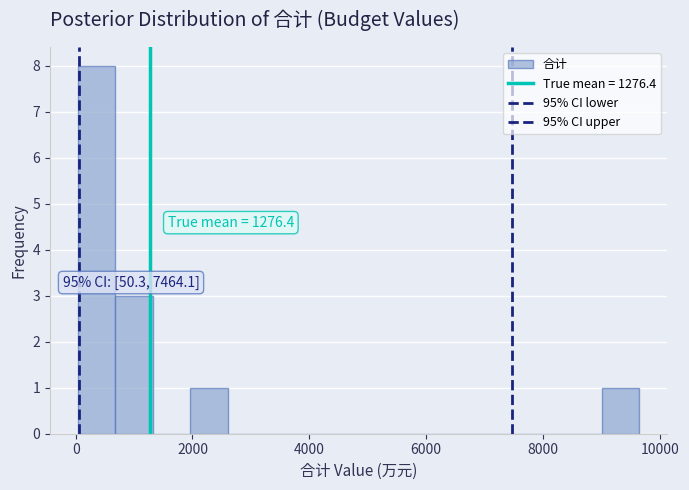

Around what value on the x-axis is the tallest bar? Give the approximate position of its centre, as read against the axis.

400